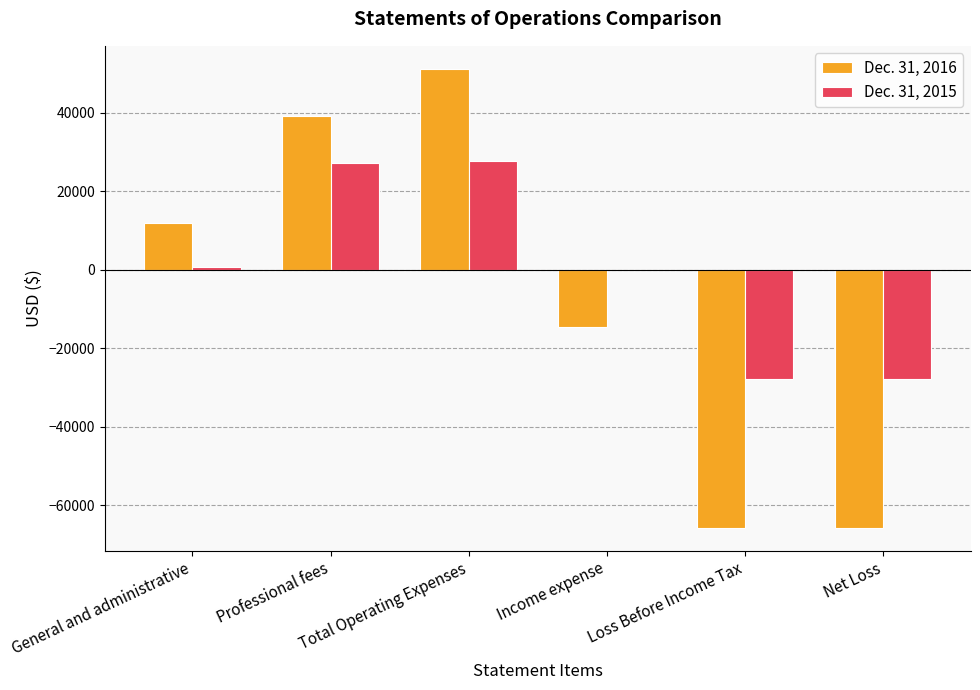

The value of Dec. 31, 2016 at General and administrative is 12048. True or false?

True